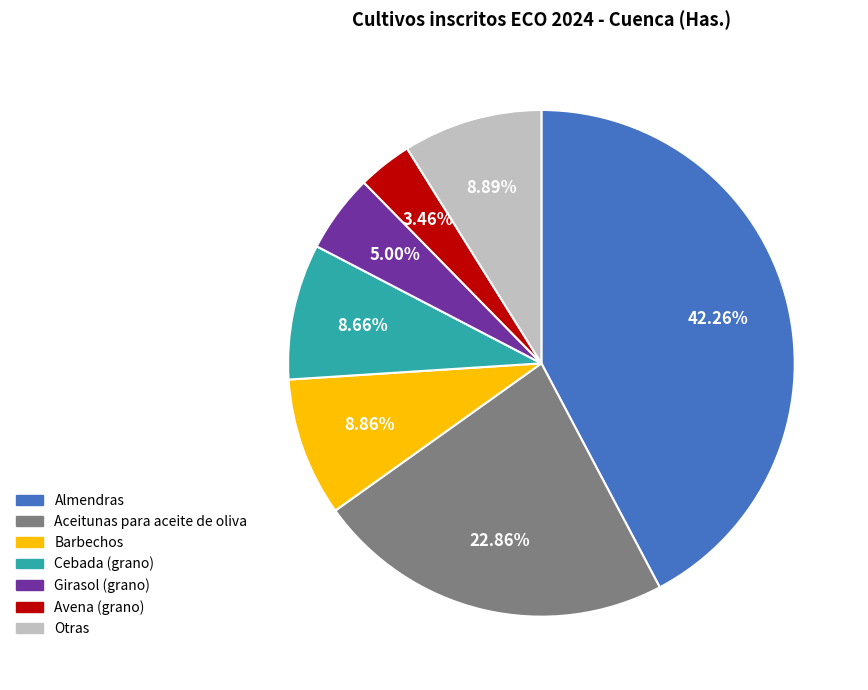

Approximately how many times larger is the value at Barbechos compared to Cebada (grano)?

1.0